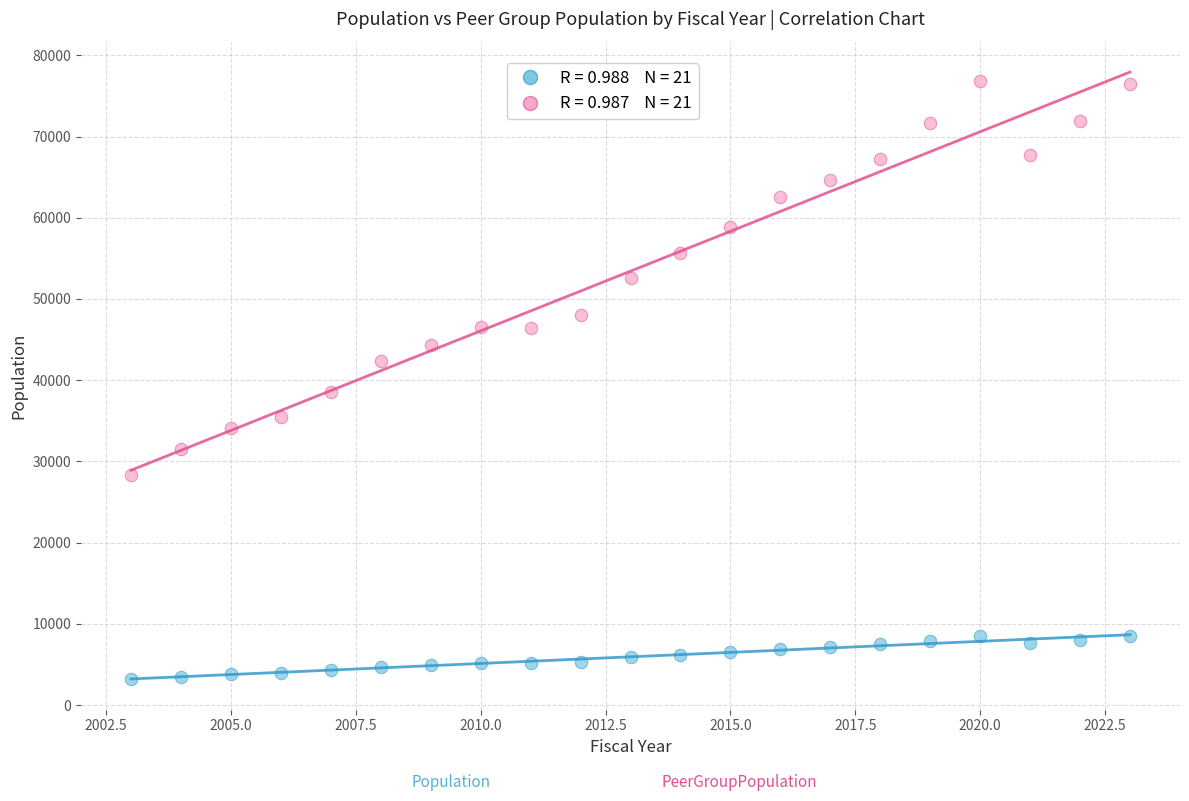

Across all data points, what is the range of Y values (max minus min)?

73695